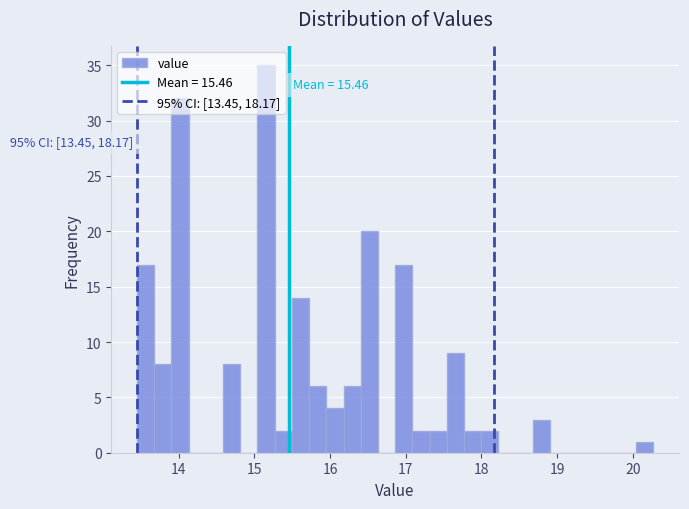

Read against the x-axis, roughly where is the centre of the tallest bar?

15.2